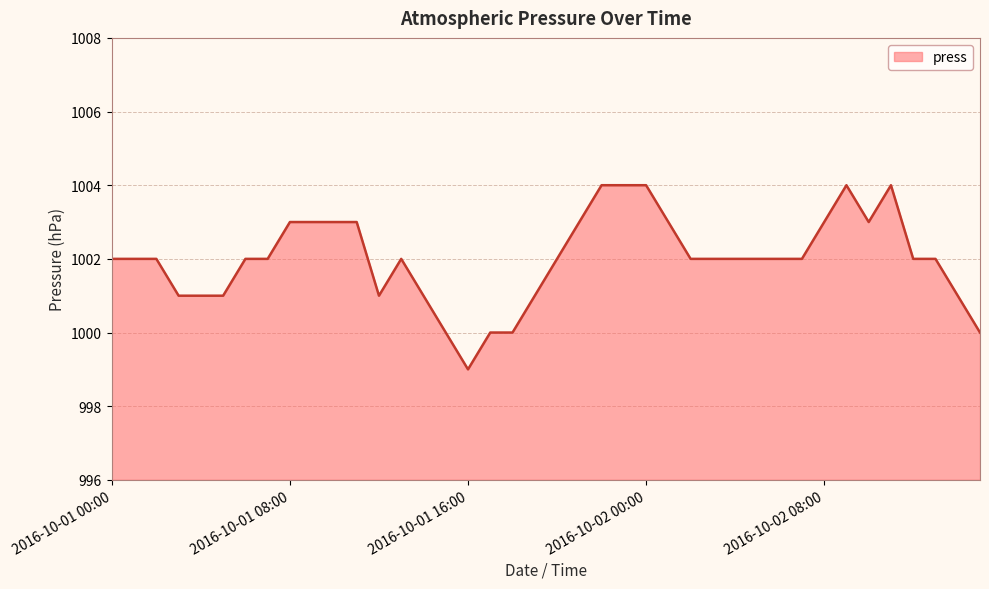

What is the smallest value displayed?

999